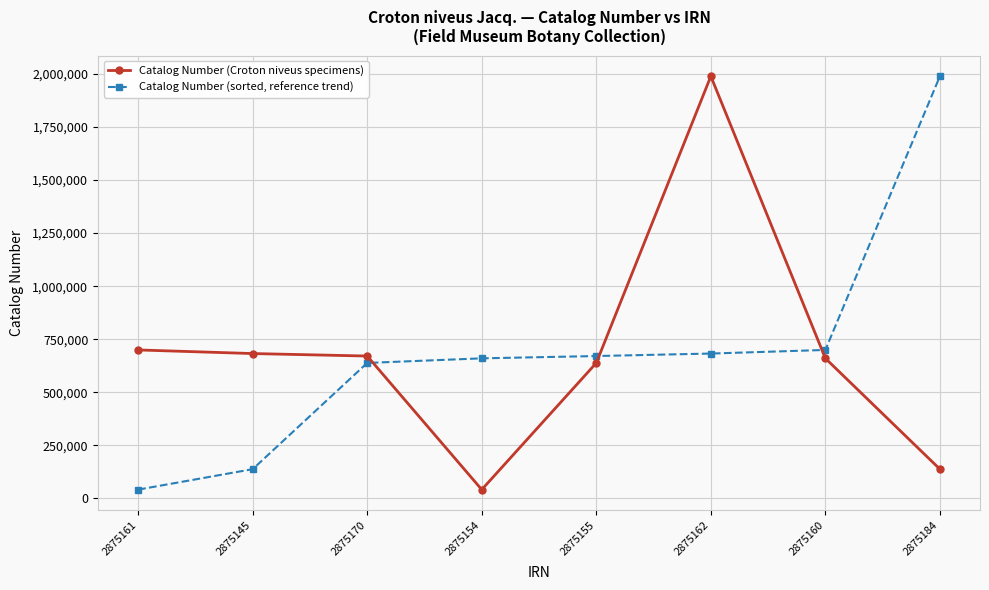

The Catalog Number (Croton niveus specimens) series shows 1989309 at 2875162. True or false?

True